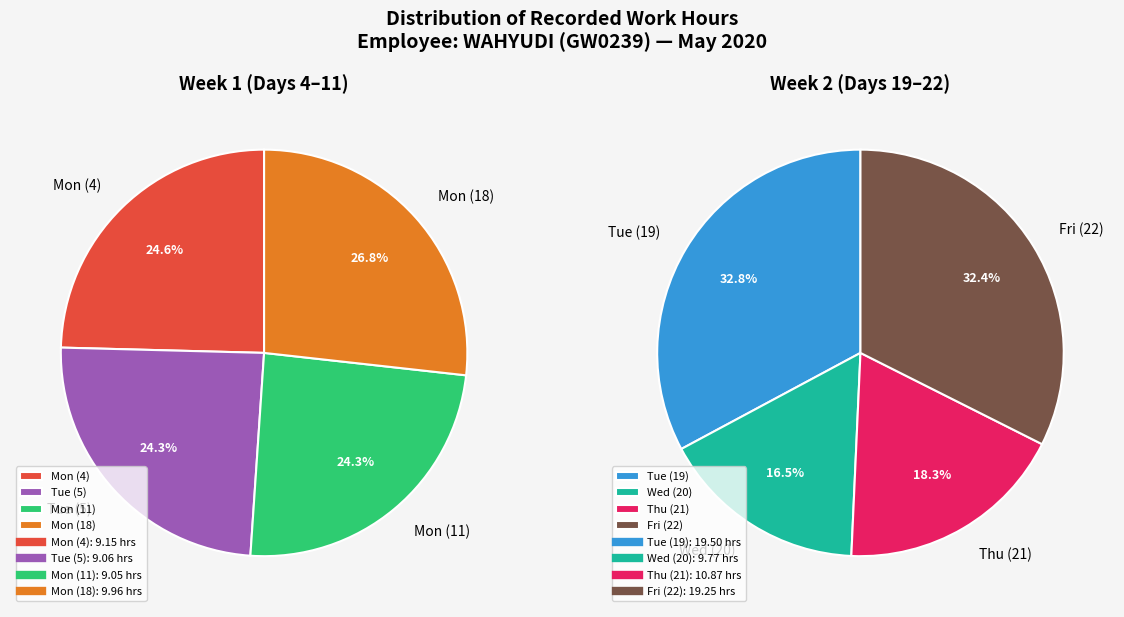

Is Day 5 the majority of the pie?

No